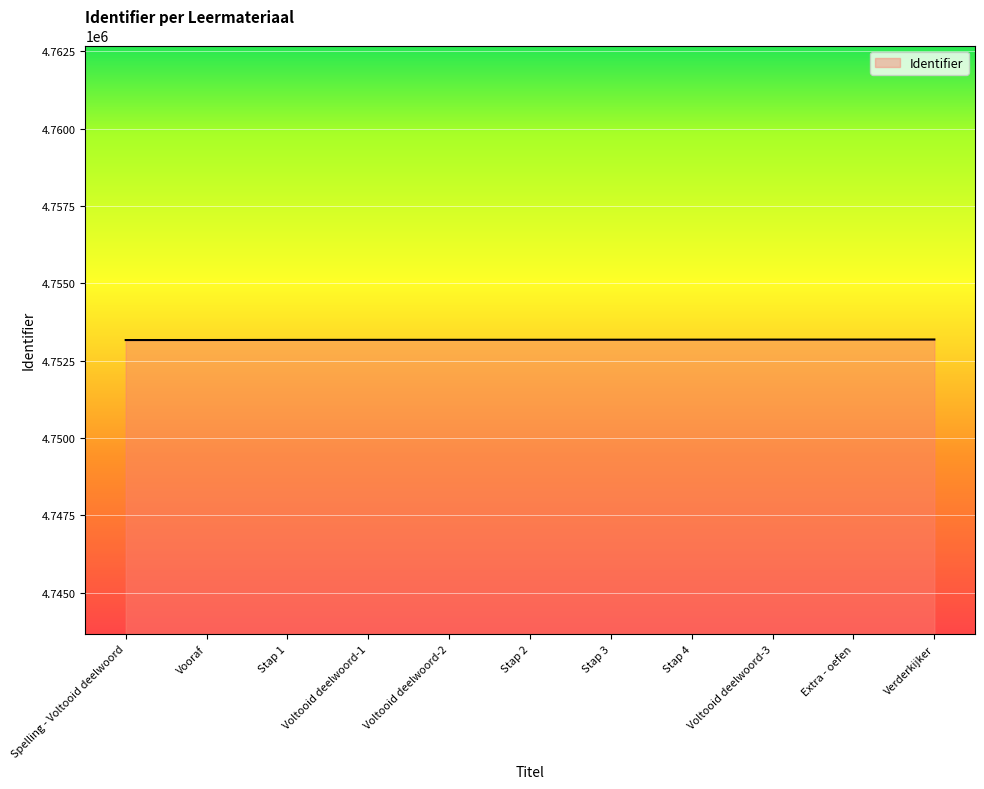

What is the change in value from Voltooid deelwoord-1 to Stap 2?

+2